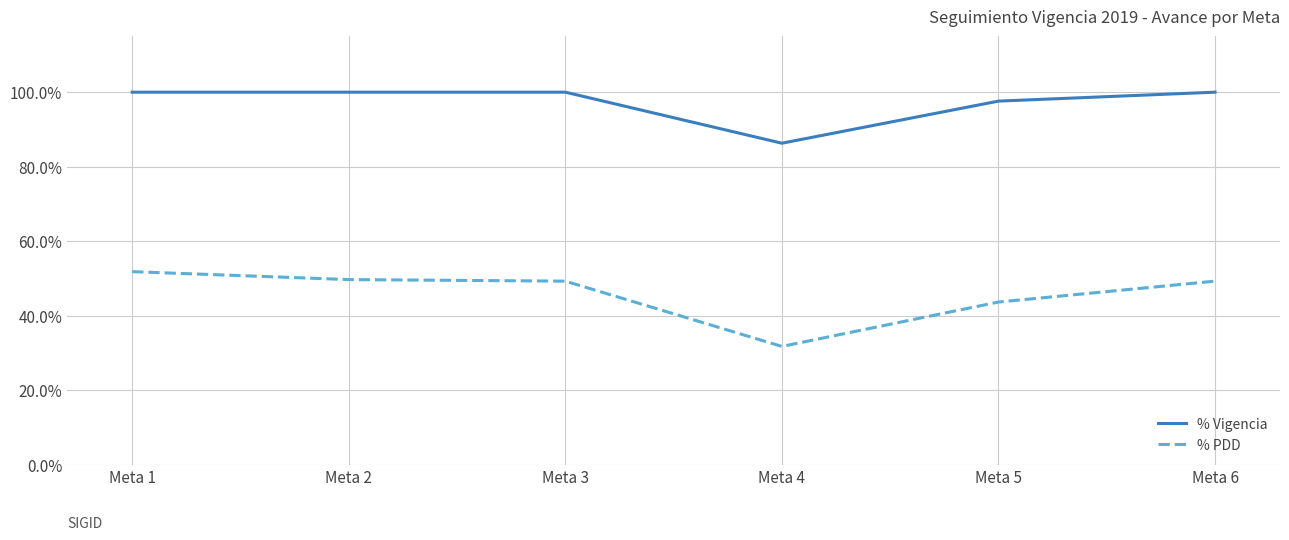

What is the value of the % PDD point at the 3rd from the left?

0.5